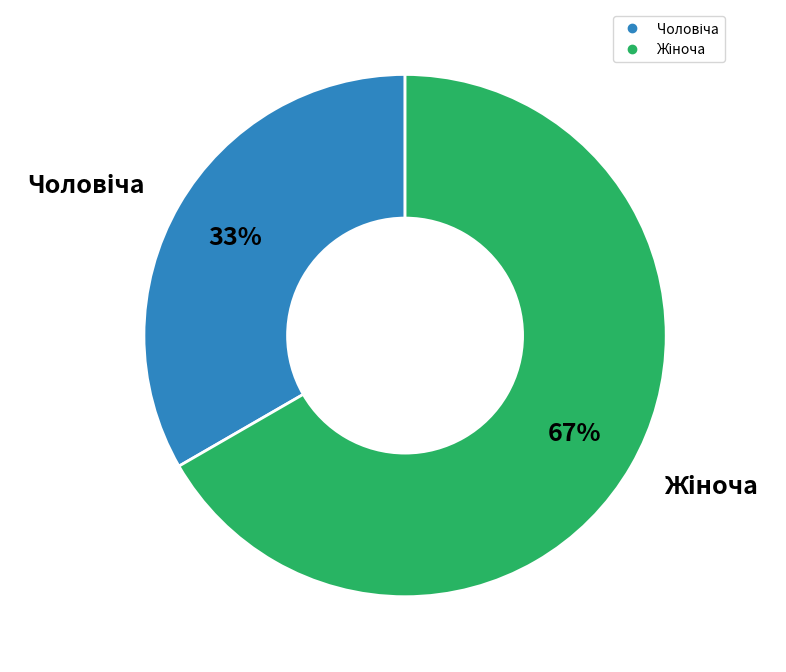

To the nearest percent, what is the average slice percentage?

50%